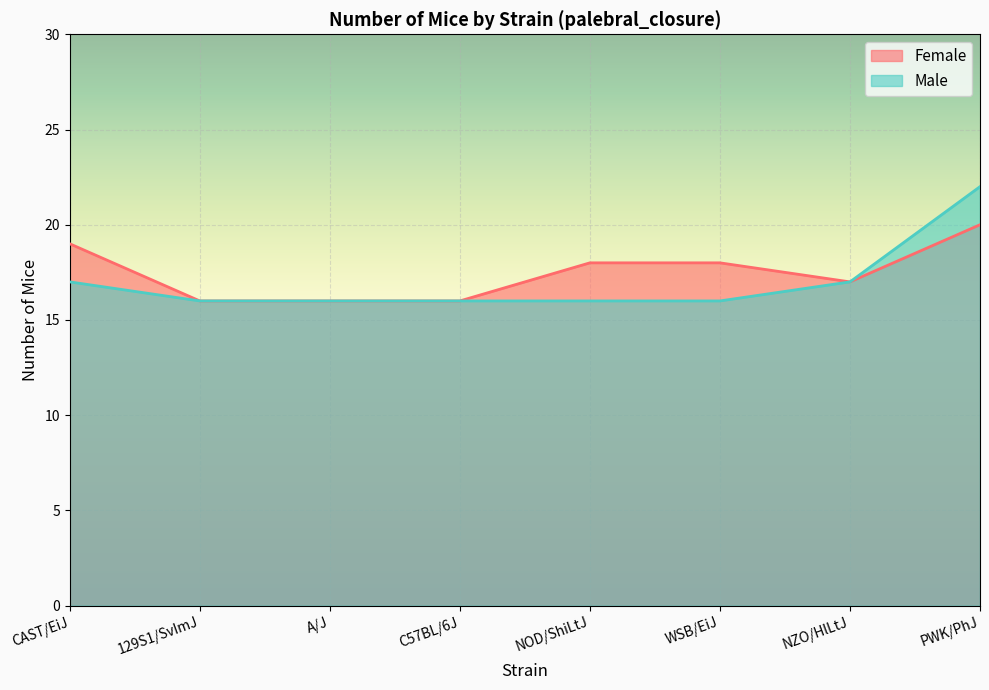

What position from the left is WSB/EiJ?

6